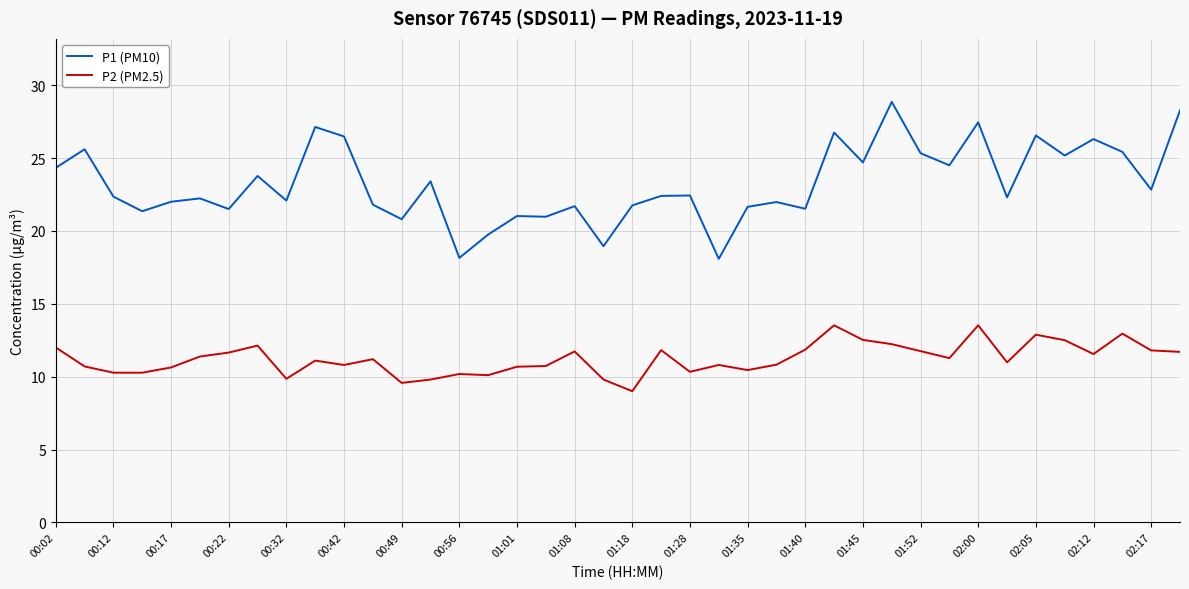

What is the difference between the maximum and minimum values in the P2 (PM2.5) series?

4.5